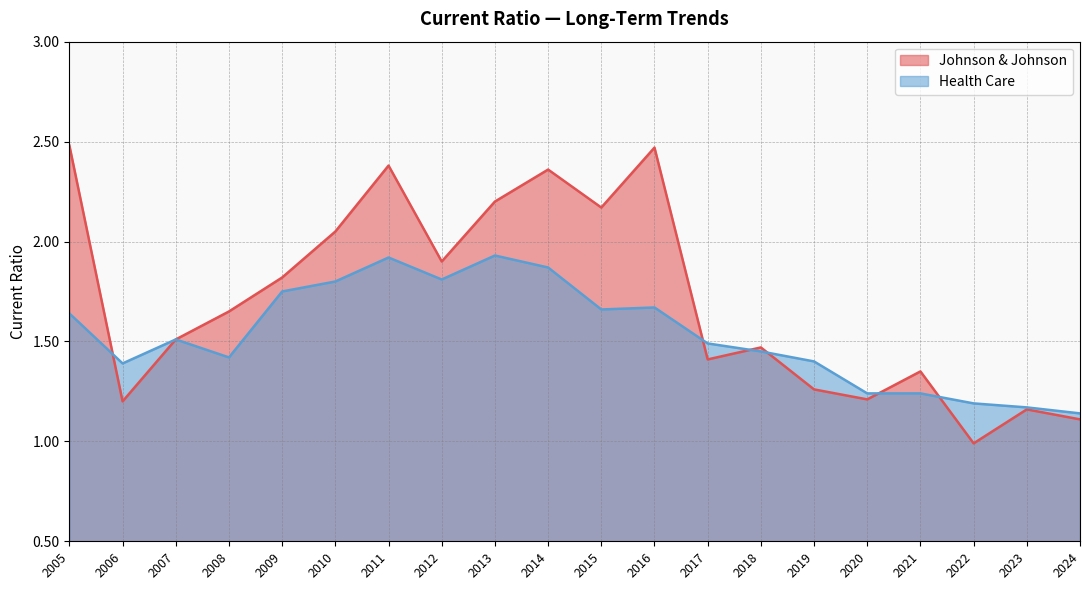

Rank the categories by Health Care value from highest to lowest.

2013, 2011, 2014, 2012, 2010, 2009, 2016, 2015, 2005, 2007, 2017, 2018, 2008, 2019, 2006, 2021, 2020, 2022, 2023, 2024